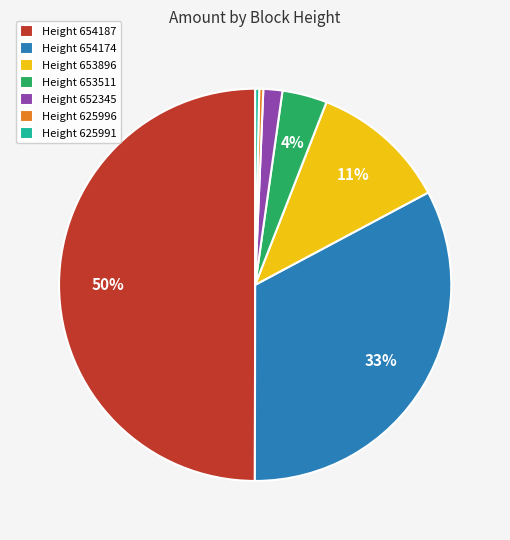

Which has a higher value, Height 654174 or Height 625991?

Height 654174